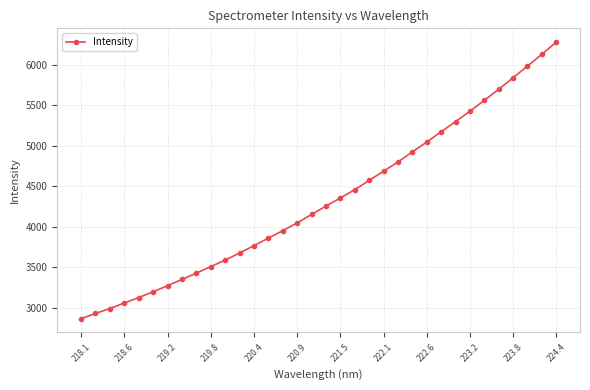

What is the sum of all values?

147313.2